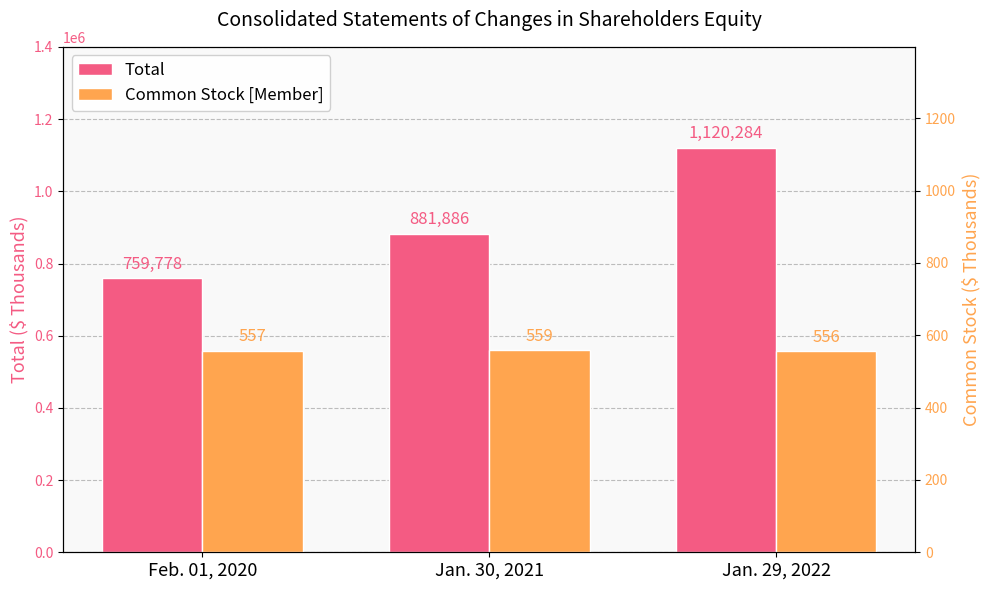

What are all the series names shown in the legend?

Total, Common Stock [Member]